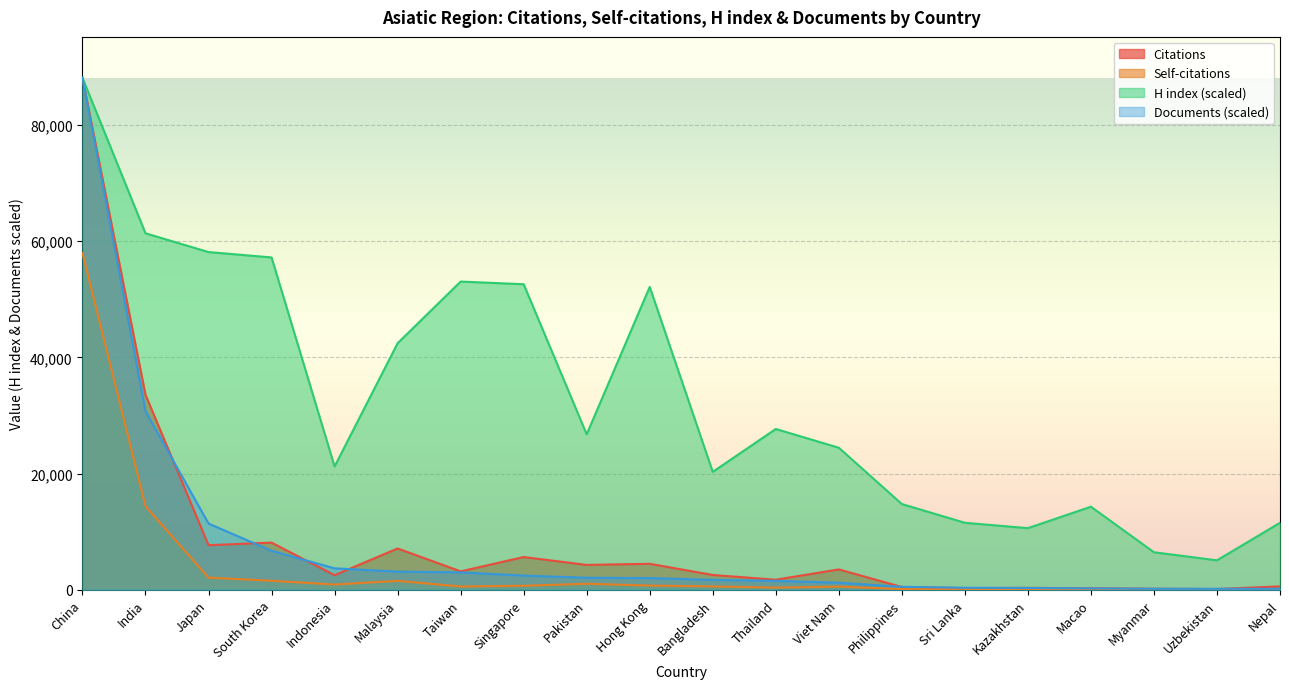

What is the value of the H index point at the 7th from the left?

53035.5